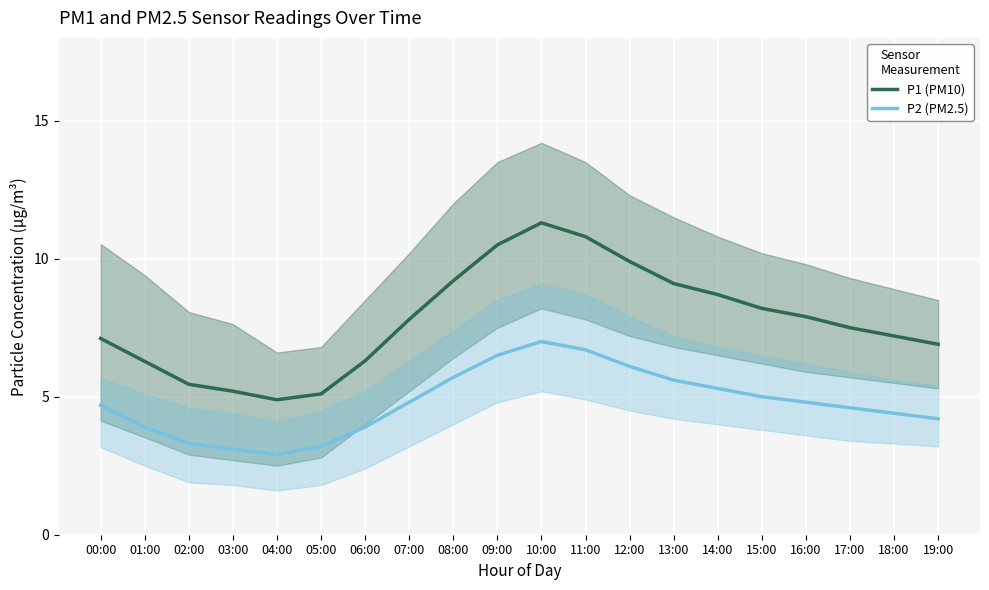

How many data points in P2 (PM2.5) are above 4?

14